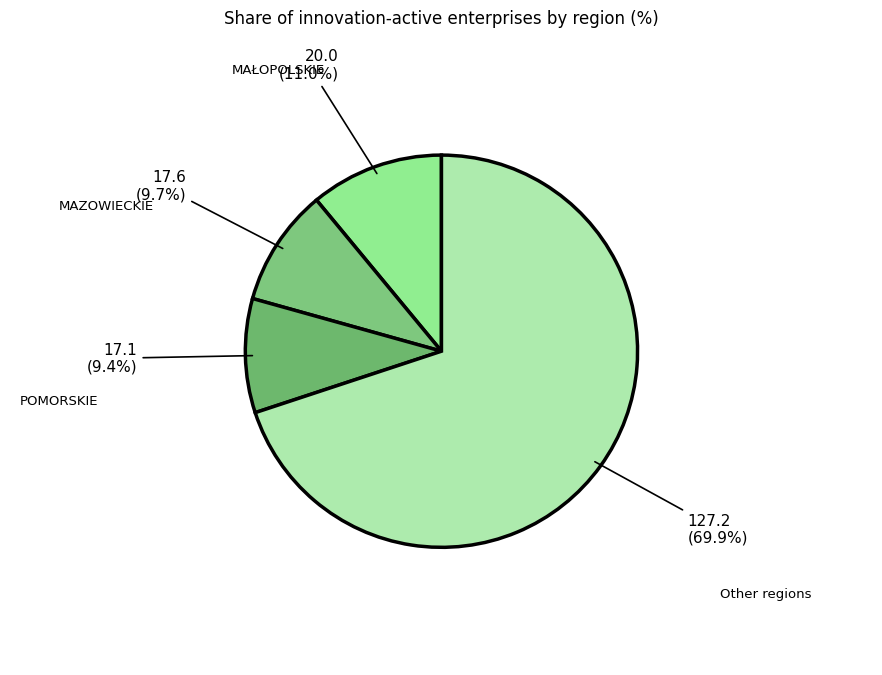

The POMORSKIE slice represents 9% of the pie. True or false?

True